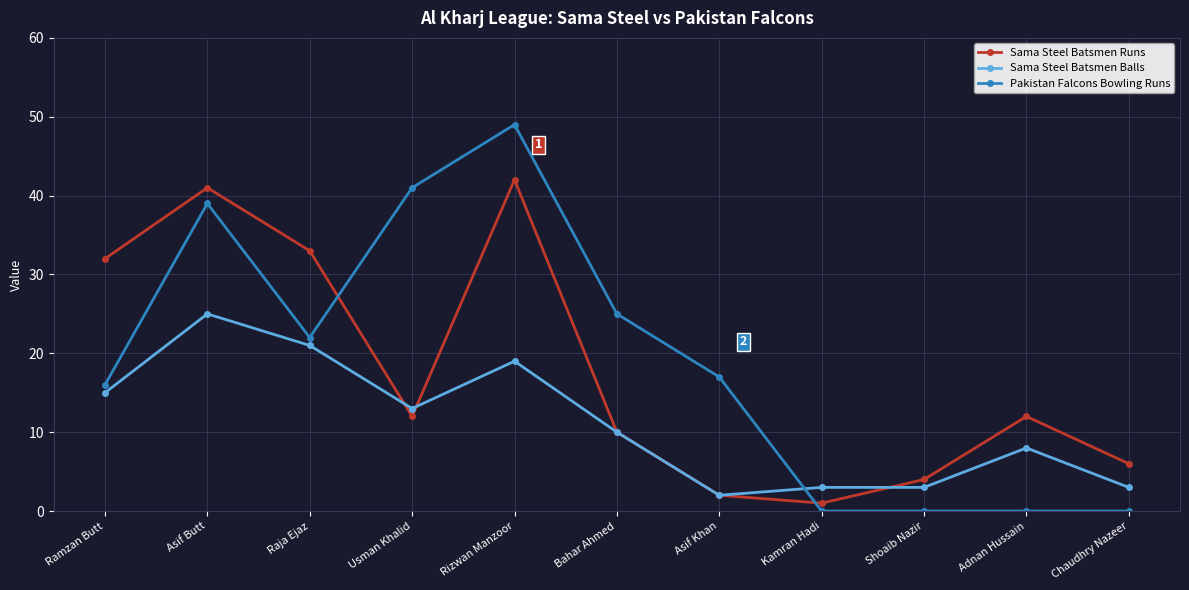

What is the difference between the highest and lowest values at Usman Khalid?

29